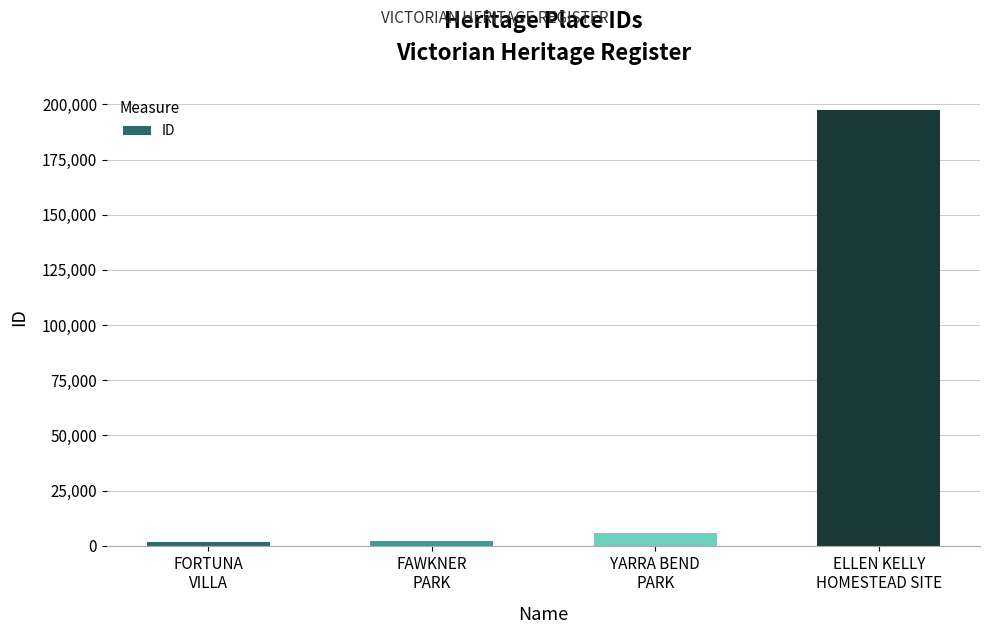

What is the value of the 4th bar from the left?

197646